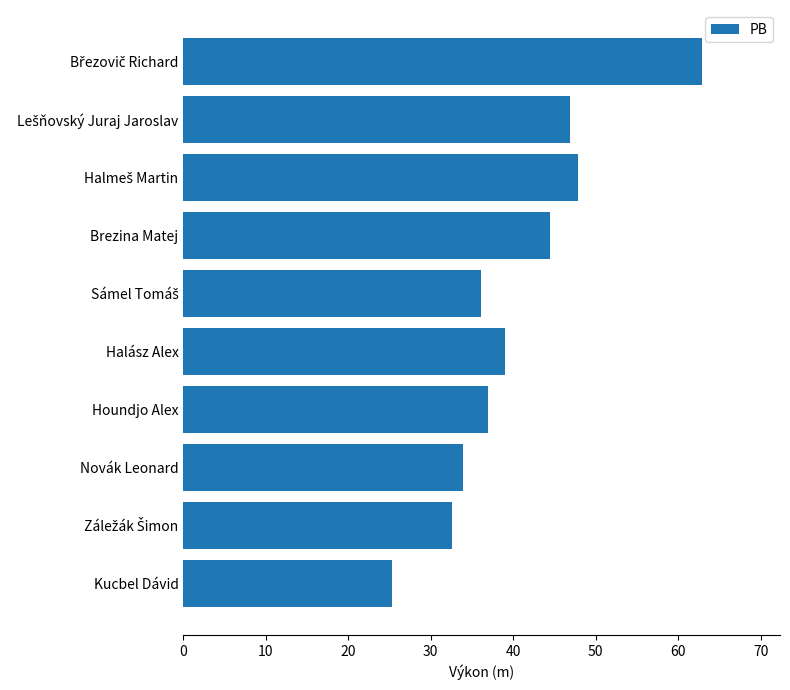

True or false: the data shows 33.9 at Novák Leonard.

True